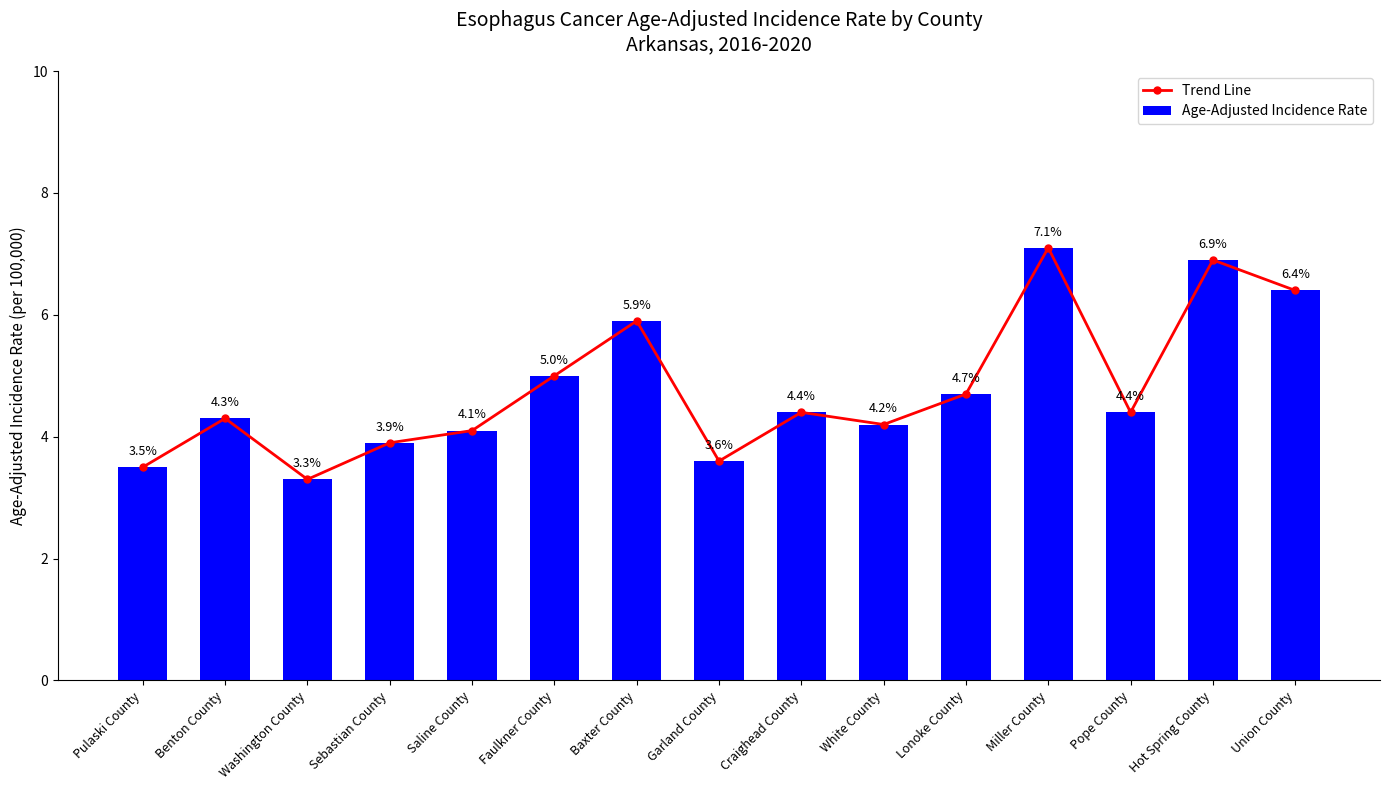

Reading left to right, extract all data points from this chart.

Trend Line: Pulaski County=3.5	Benton County=4.3	Washington County=3.3	Sebastian County=3.9	Saline County=4.1	Faulkner County=5.0	Baxter County=5.9	Garland County=3.6	Craighead County=4.4	White County=4.2	Lonoke County=4.7	Miller County=7.1	Pope County=4.4	Hot Spring County=6.9	Union County=6.4
Age-Adjusted Incidence Rate: Pulaski County=3.5	Benton County=4.3	Washington County=3.3	Sebastian County=3.9	Saline County=4.1	Faulkner County=5.0	Baxter County=5.9	Garland County=3.6	Craighead County=4.4	White County=4.2	Lonoke County=4.7	Miller County=7.1	Pope County=4.4	Hot Spring County=6.9	Union County=6.4